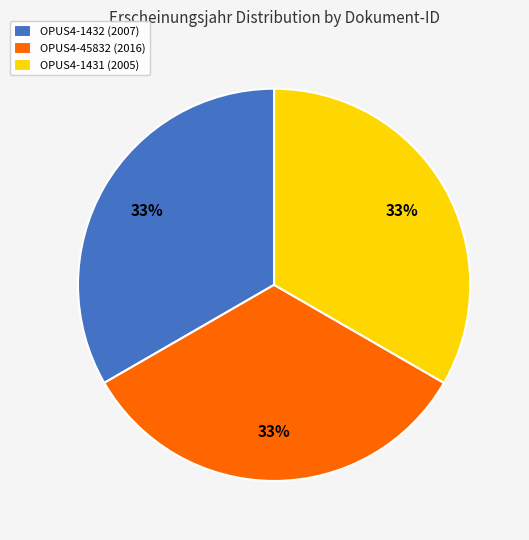

What percentage is the OPUS4-1431 (2005) slice, to the nearest percent?

33%